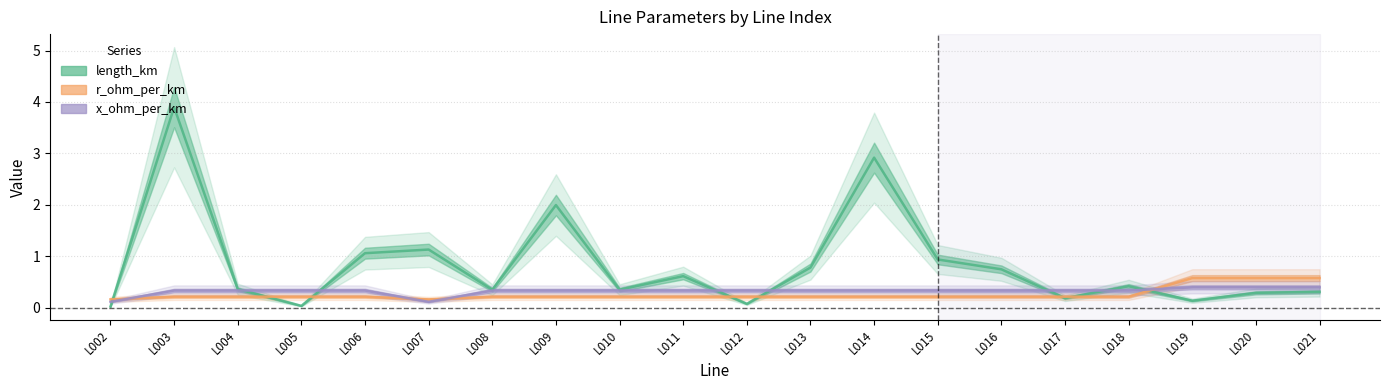

Is it true that length_km equals 0.5 at L010?

False